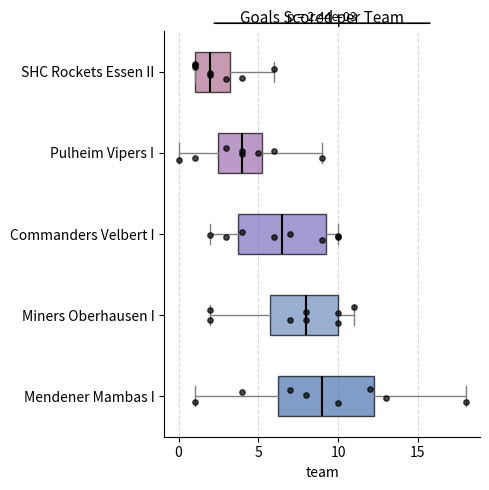

Which box is the widest, from its left edge to its right edge?

Mendener Mambas I